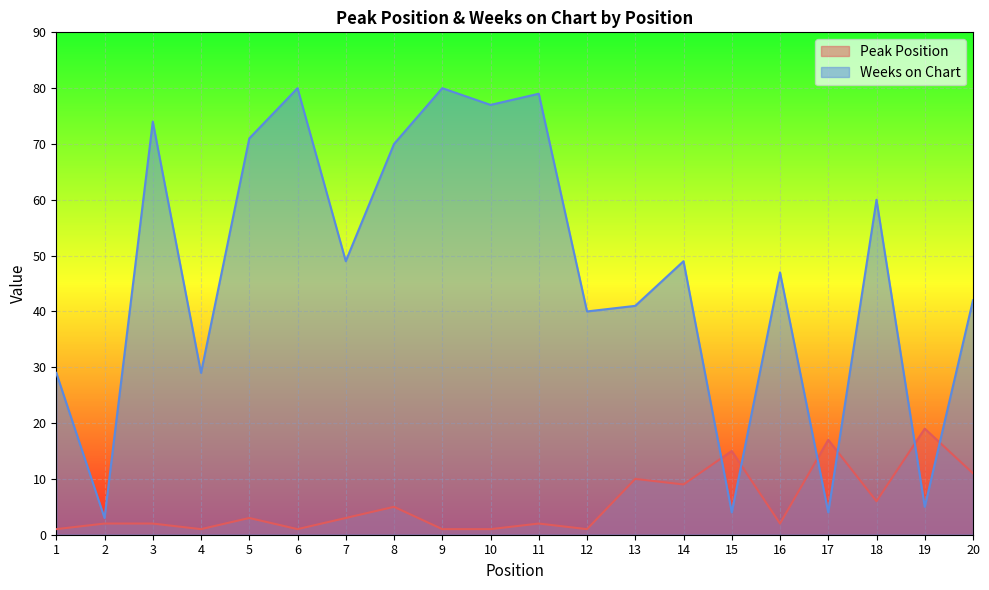

Which series has the largest range (max minus min)?

Weeks on Chart